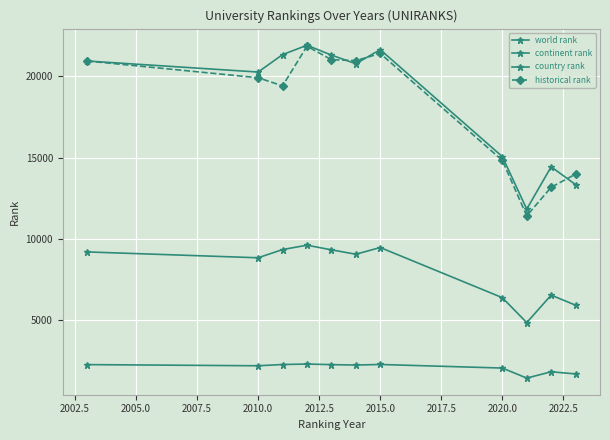

How many data points in historical rank are less than 19906?

5